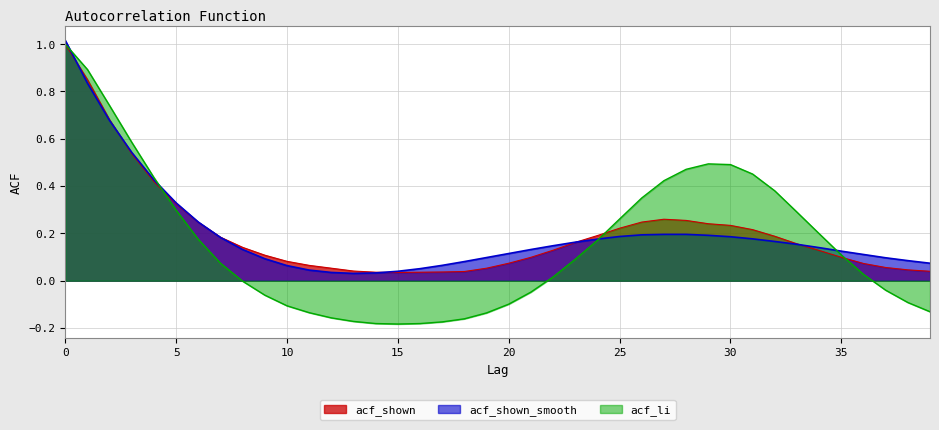

Between 5 and 38, which is larger?

5